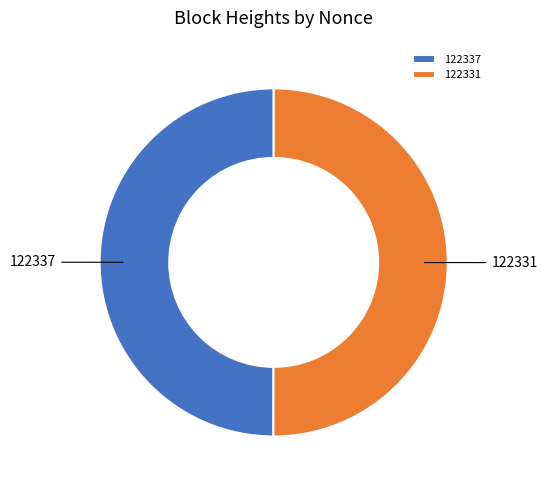

The 122331 slice represents 36% of the pie. True or false?

False